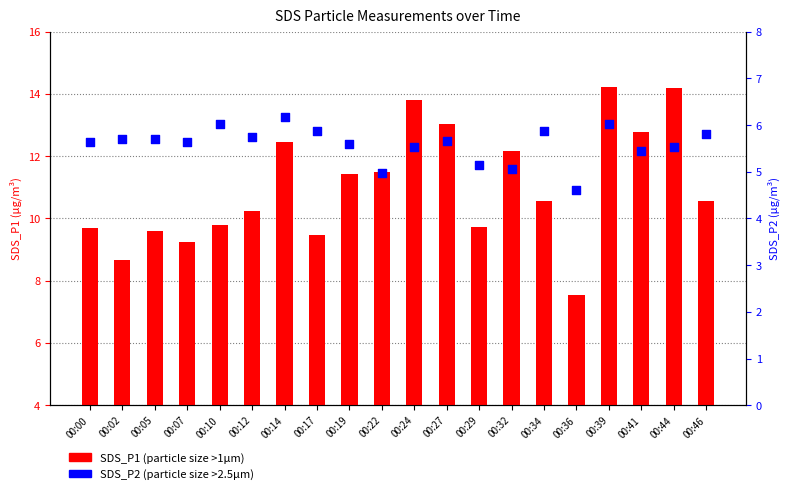

Is the value of SDS_P2 at 00:27 greater than the value of SDS_P1 at 00:34?

No